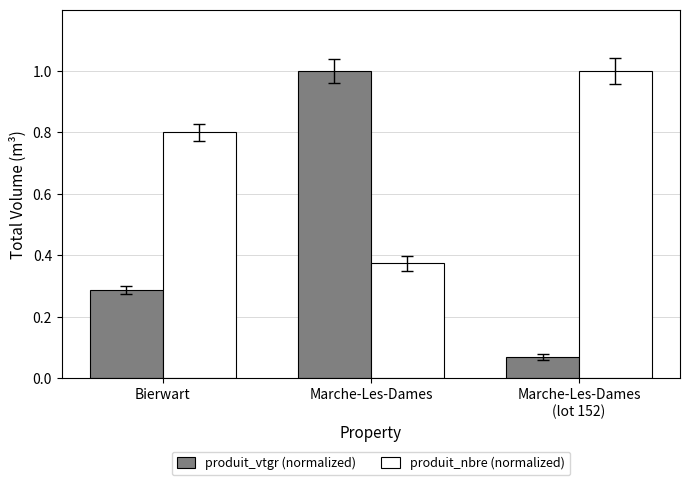

What is the greatest value displayed?

1.0